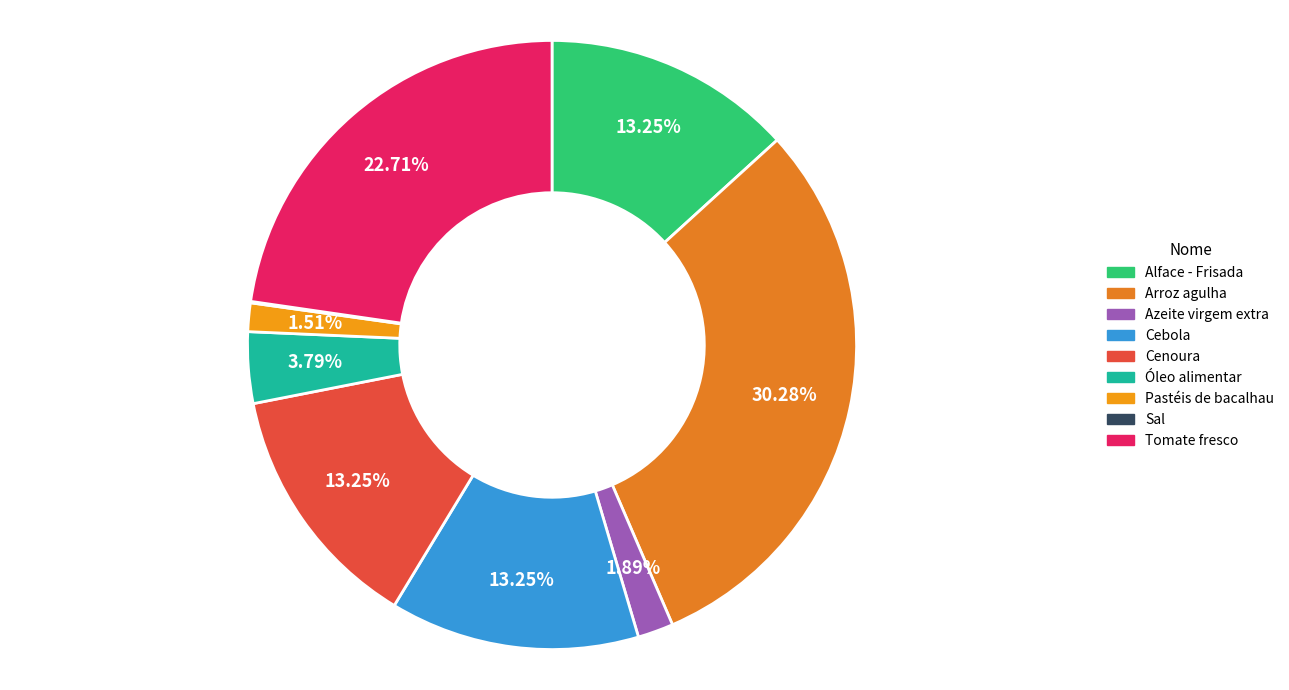

What is the ratio of the value at Cenoura to the value at Azeite virgem extra?

7.0